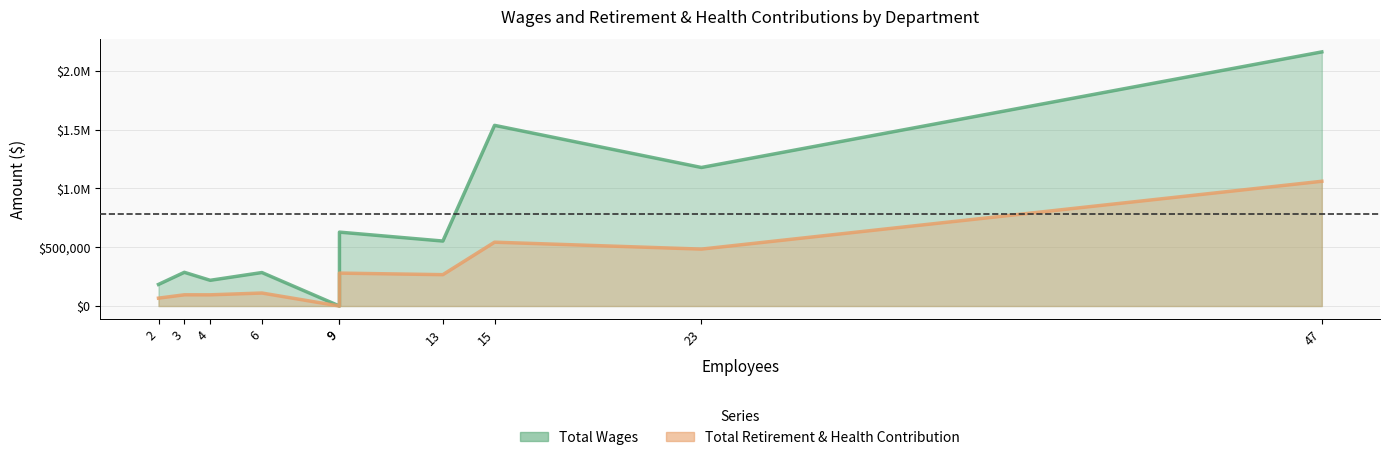

True or false: Total Wages and Total Retirement & Health Contribution intersect in this chart.

False